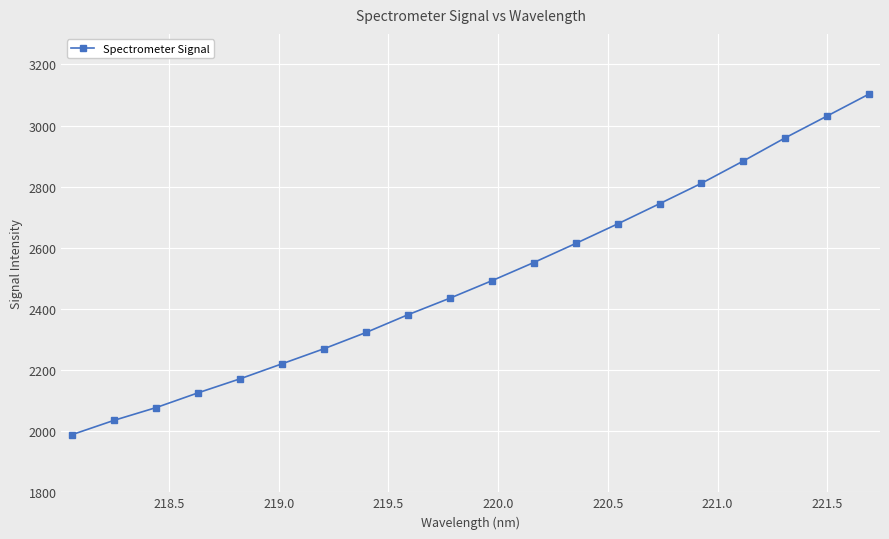

True or false: there are more than 2 points higher than both neighbors.

False